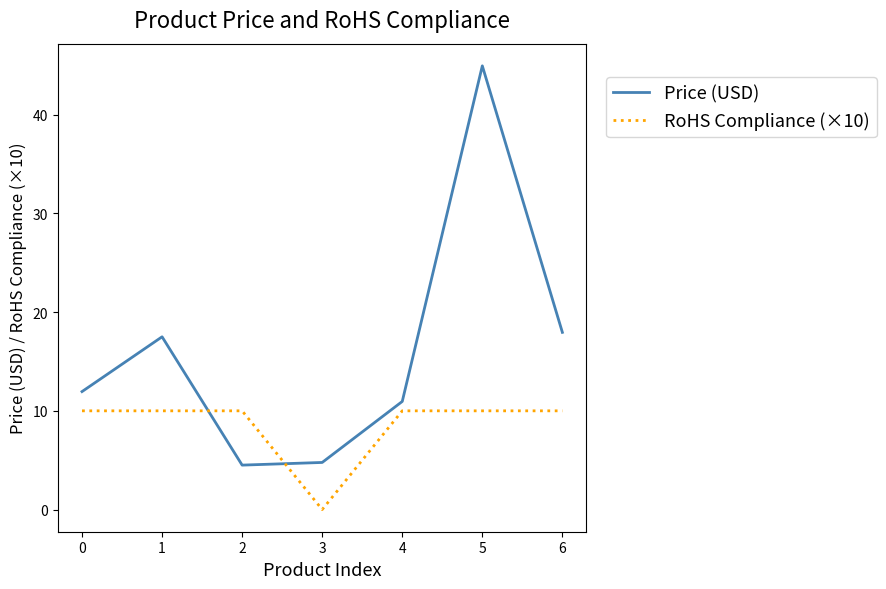

Is it true that RoHS Compliance (×10) equals 10.0 at 6?

True